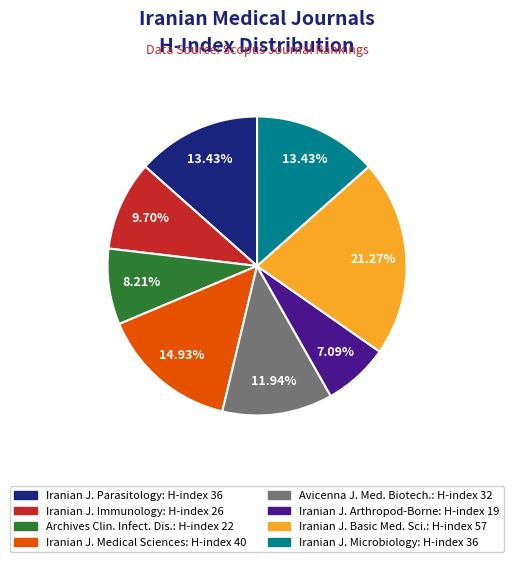

Does any single category account for the majority?

No